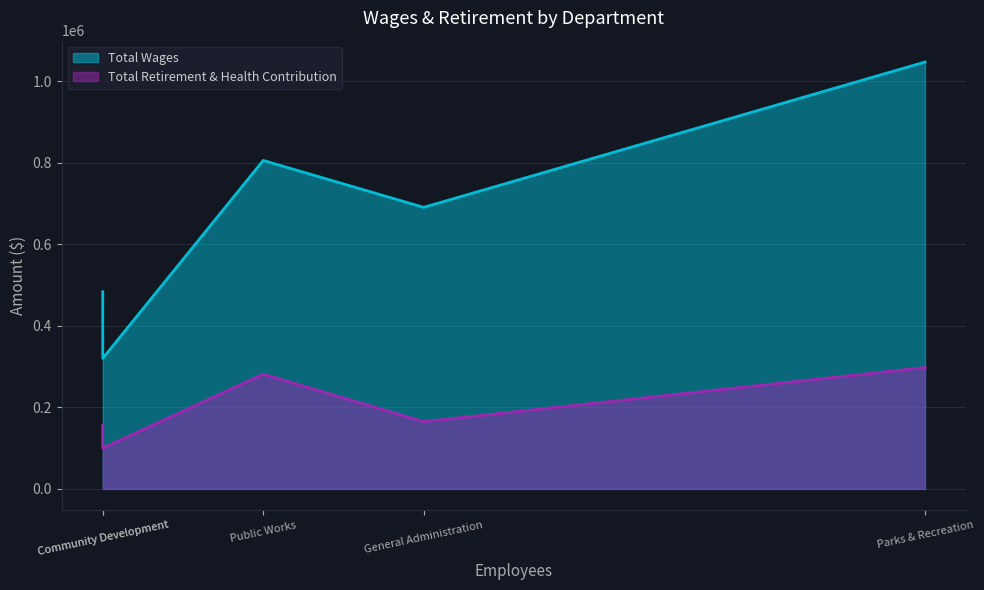

True or false: Total Retirement & Health Contribution has more than 1 points higher than both neighbors.

False